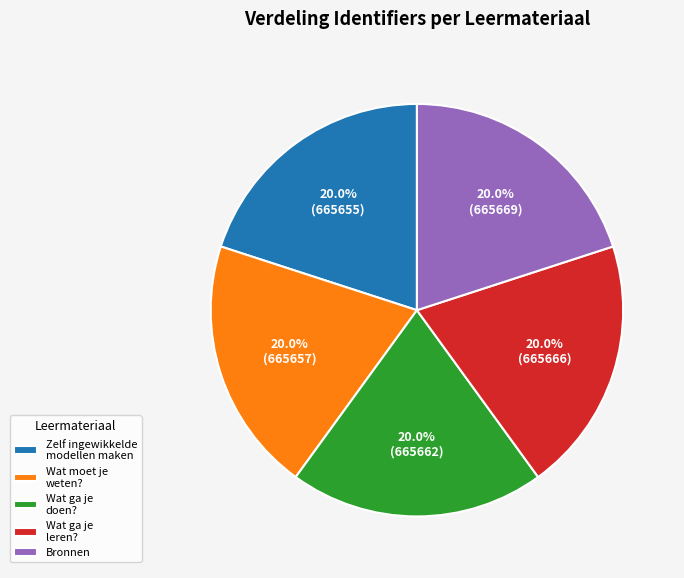

Does Bronnen represent more than half of the total?

No